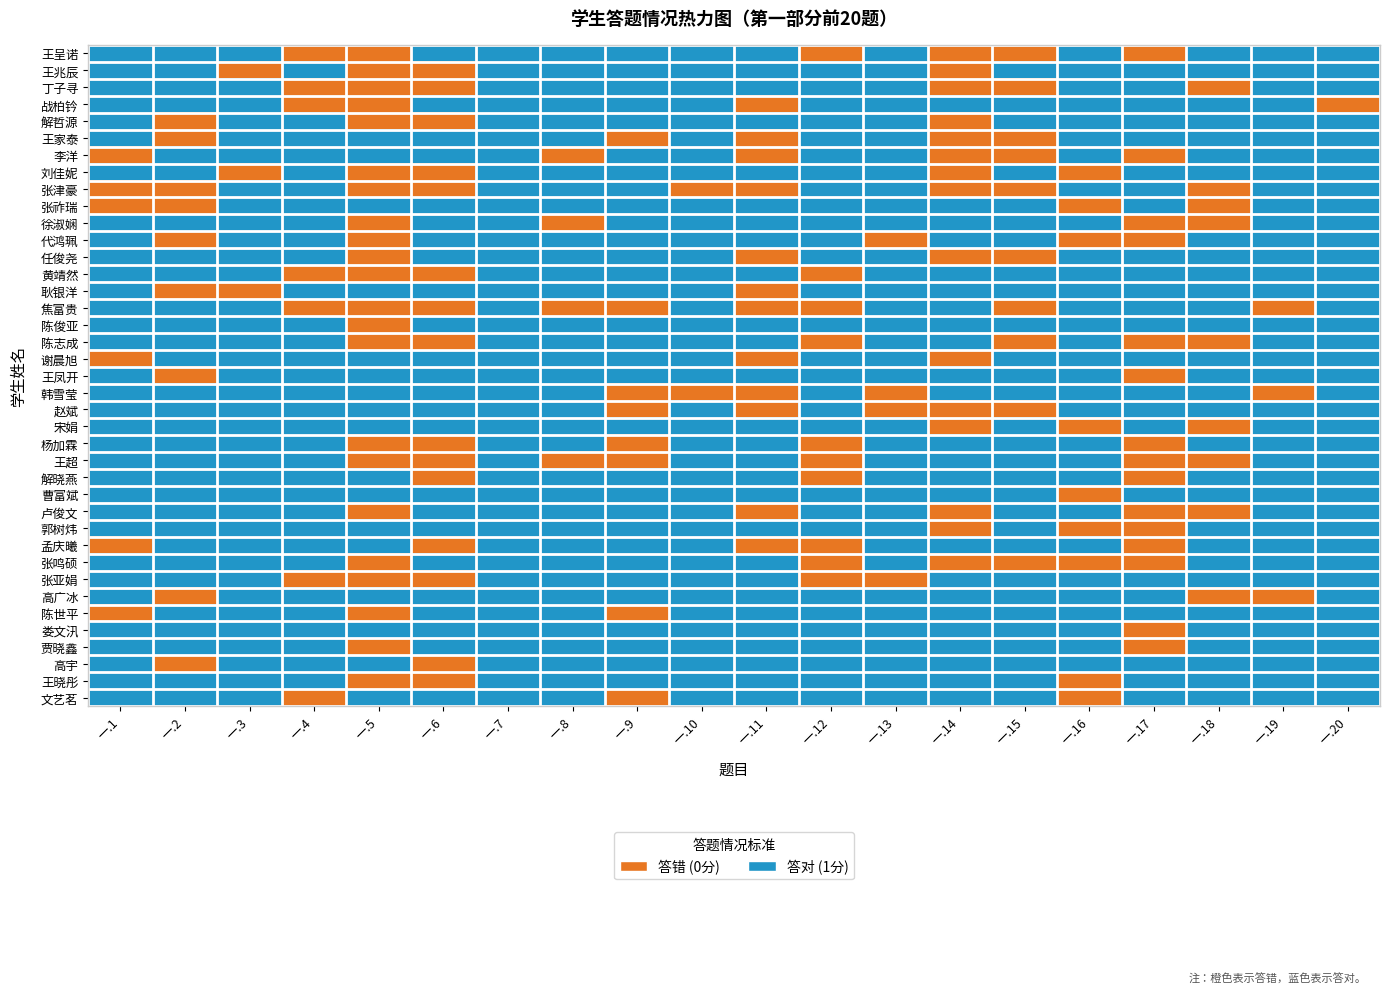

How many series are shown in this chart?

39